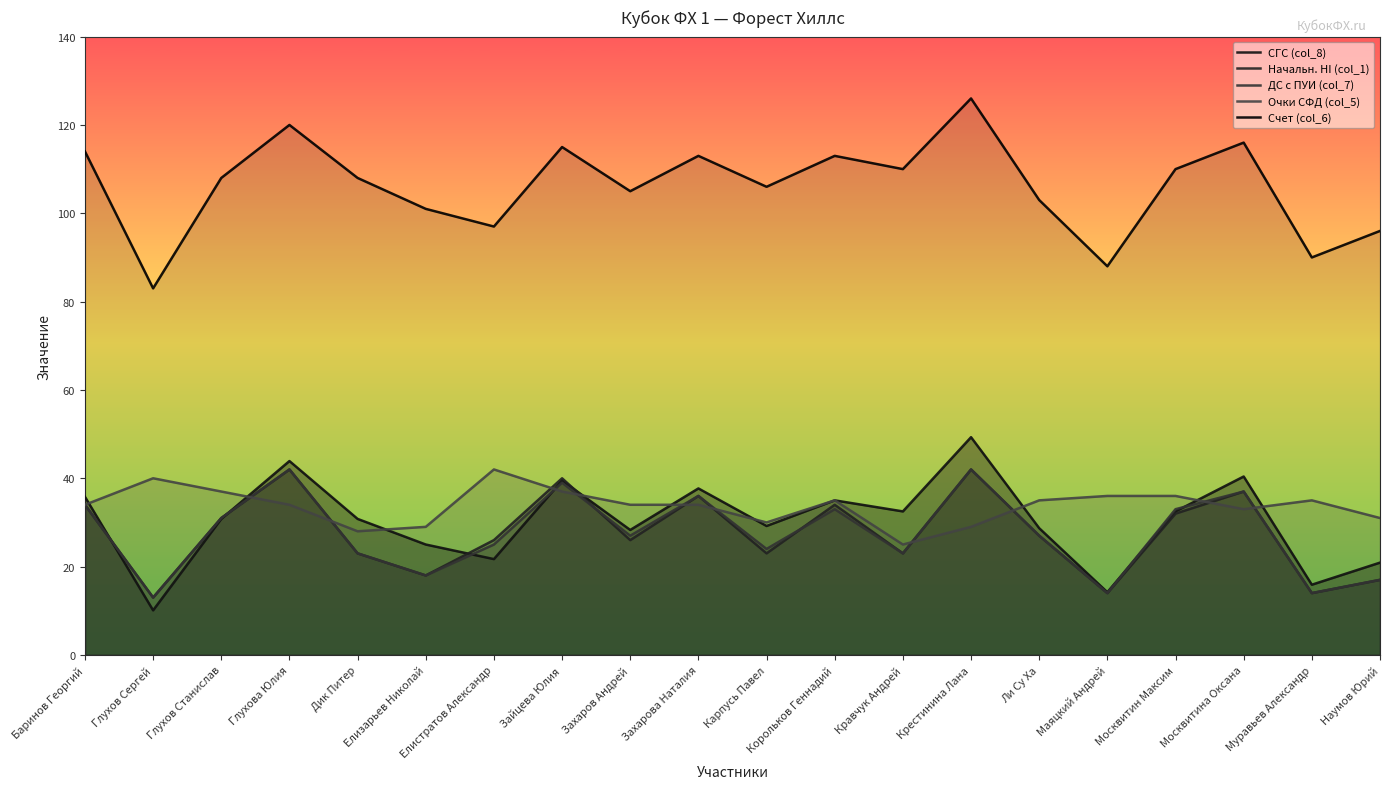

Reading left to right, list all the values displayed in this chart.

СГС (col_8): 35.8	10.1	30.8	43.9	30.8	25.0	21.7	39.5	28.3	37.7	29.2	35.0	32.5	49.3	28.7	14.2	32.5	40.4	15.9	20.9
Начальн. HI (col_1): 34.0	13.0	31.0	42.0	23.0	18.0	26.0	40.0	26.0	36.0	23.0	34.0	23.0	42.0	27.0	14.0	32.0	37.0	14.0	17.0
ДС с ПУИ (col_7): 34.0	13.0	31.0	42.0	23.0	18.0	25.0	39.0	27.0	36.0	24.0	33.0	23.0	42.0	27.0	14.0	33.0	37.0	14.0	17.0
Очки СФД (col_5): 34.0	40.0	37.0	34.0	28.0	29.0	42.0	37.0	34.0	34.0	30.0	35.0	25.0	29.0	35.0	36.0	36.0	33.0	35.0	31.0
Счет (col_6): 114.0	83.0	108.0	120.0	108.0	101.0	97.0	115.0	105.0	113.0	106.0	113.0	110.0	126.0	103.0	88.0	110.0	116.0	90.0	96.0